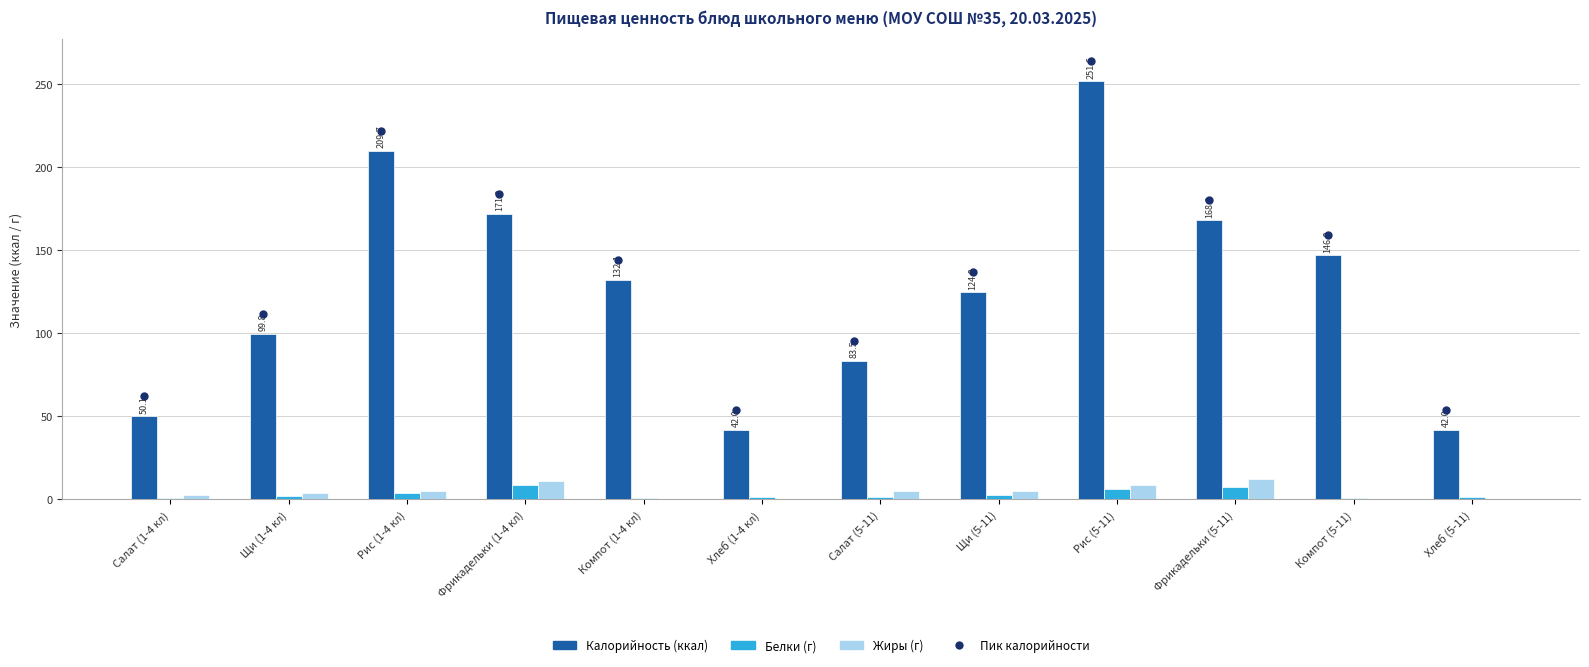

What is the total value across all series at Рис (5-11)?

266.8